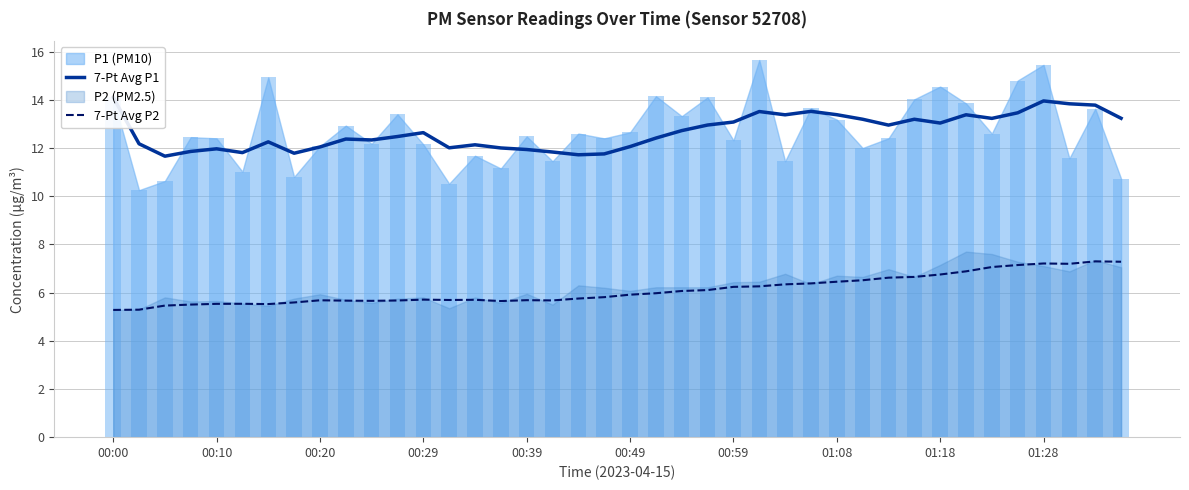

Which series has the largest total across all categories?

7-Pt Avg P1